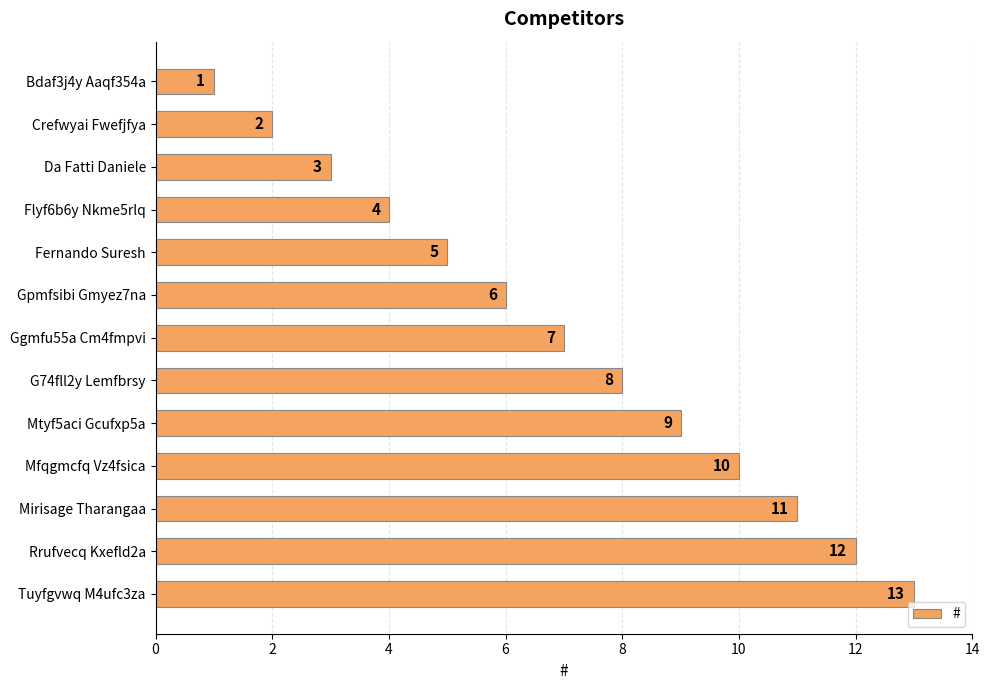

What is the ratio of the value at Fernando Suresh to the value at Mirisage Tharangaa?

0.5